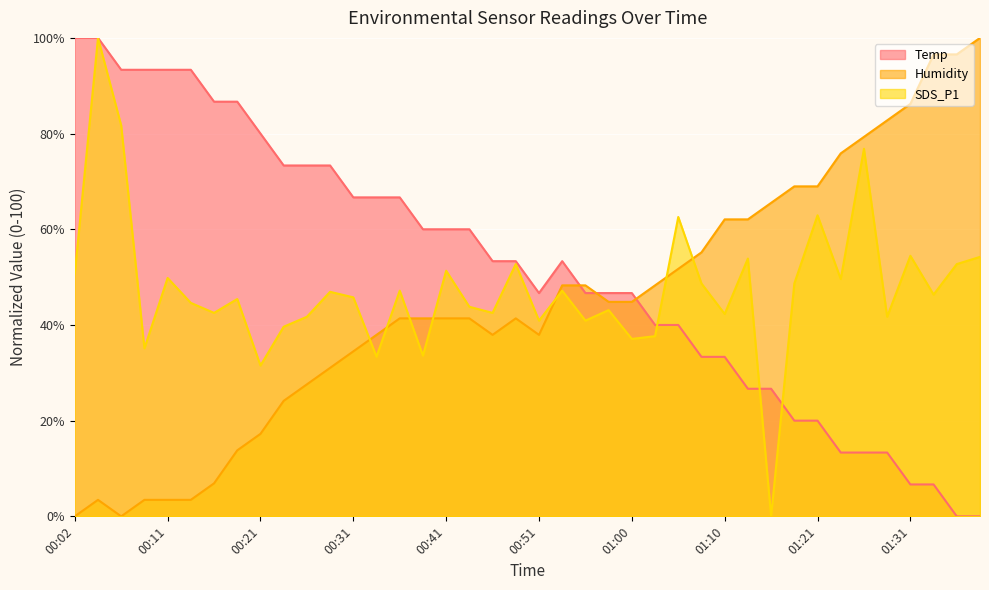

What is the greatest value displayed?

100.0